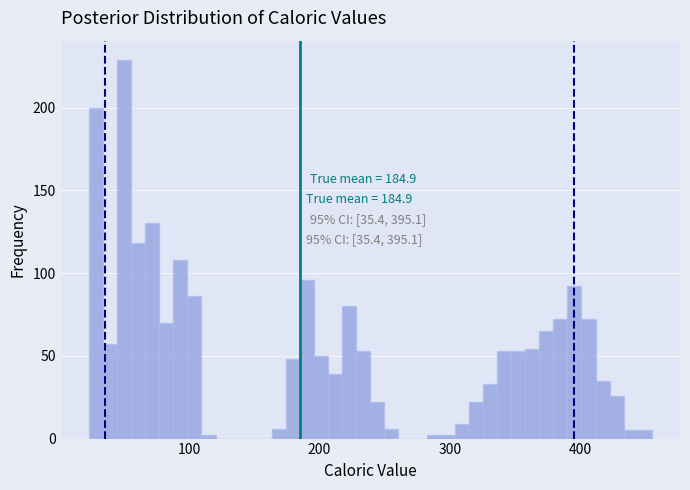

Around what value on the x-axis is the tallest bar? Give the approximate position of its centre, as read against the axis.

50